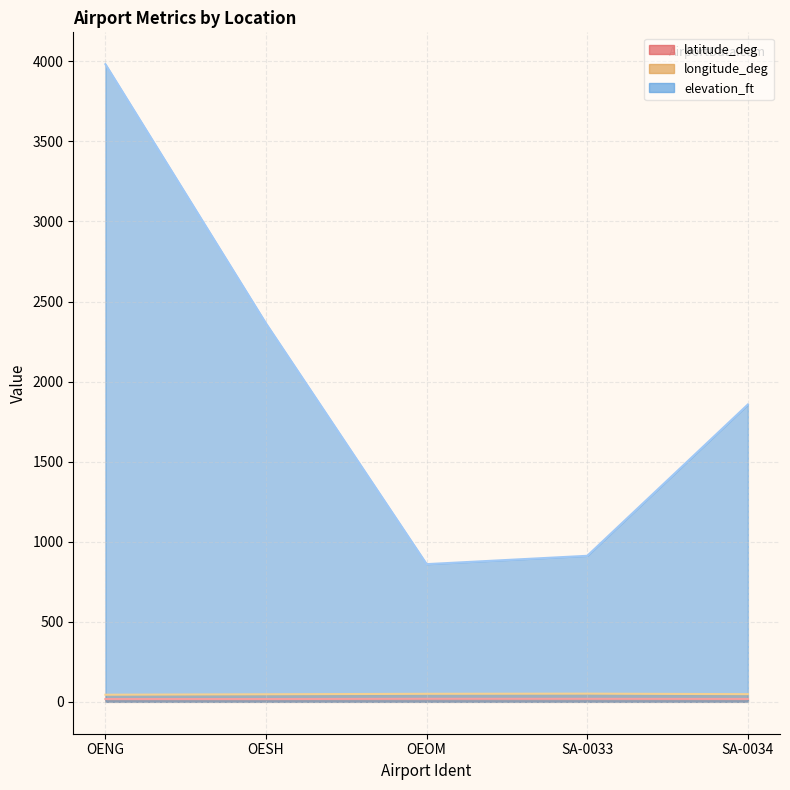

True or false: latitude_deg has a value of 17.5 at OESH.

True